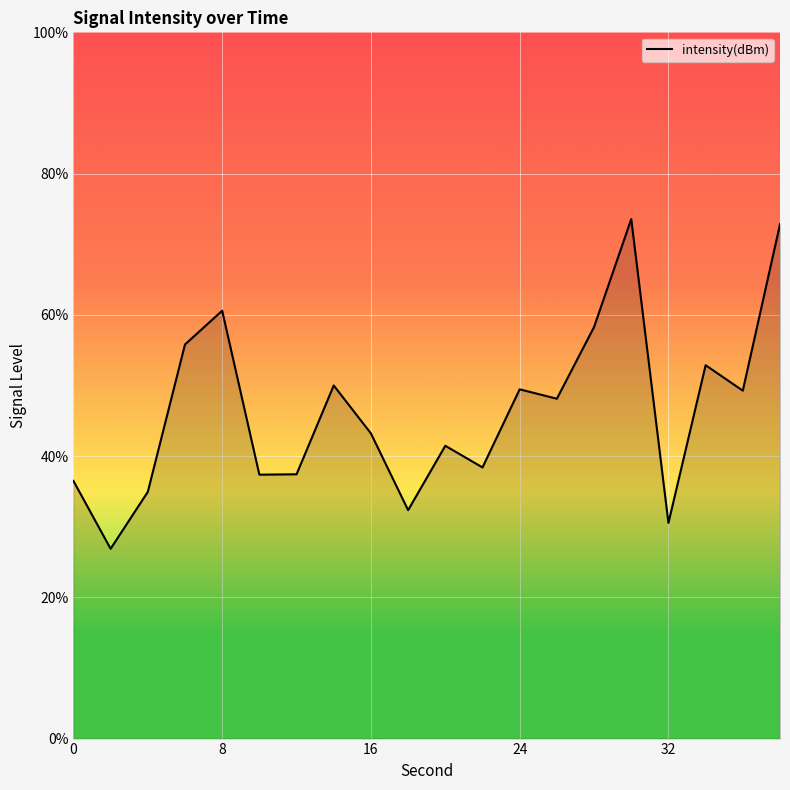

What is the difference between the maximum and minimum values?

46.7